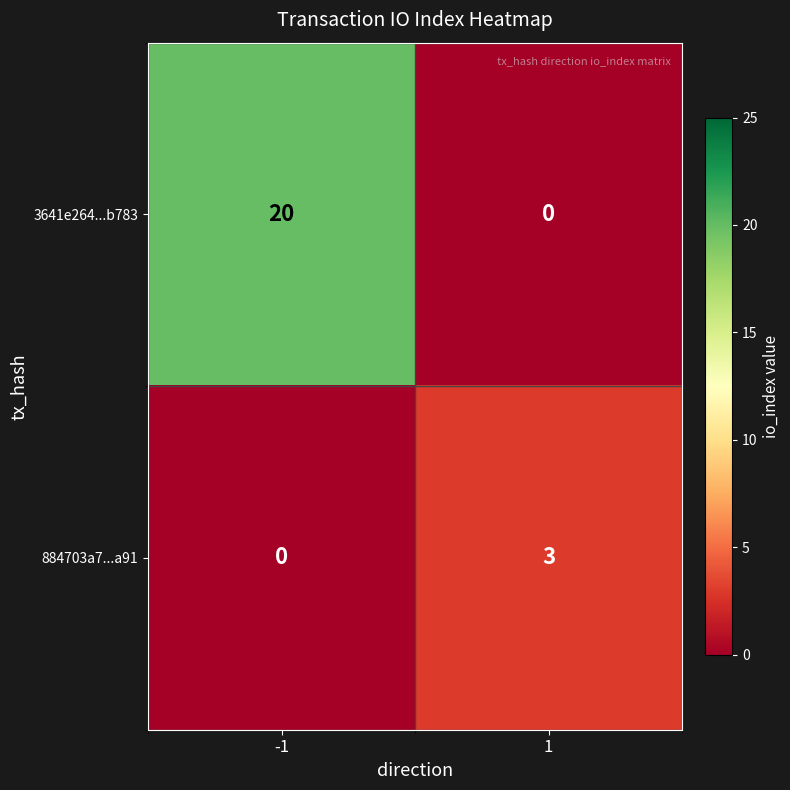

The 884703a7...a91 series shows 0 at -1. True or false?

True